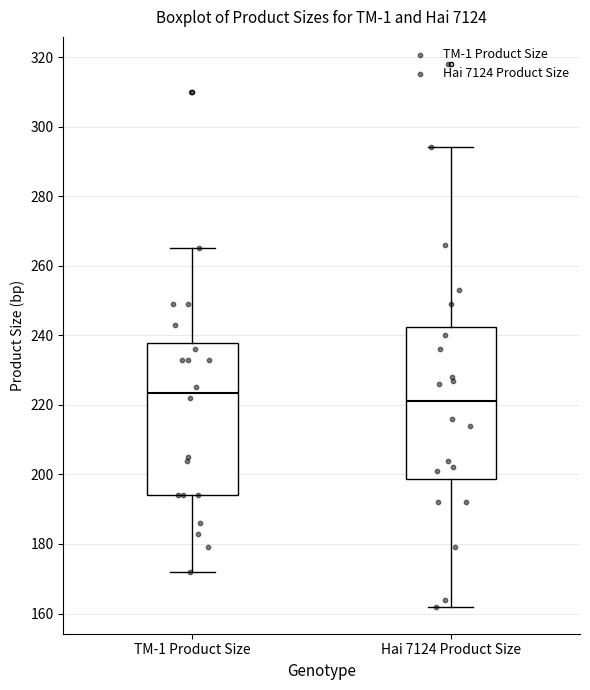

Reading left to right, read every box against the y-axis: the position of its median line, the range the box covers, and the ends of its whiskers. The values are not printed on the chart, so give them approximately, as read against the axis.

TM-1 Product Size: median 224, box 194 to 238, whiskers 172 to 266
Hai 7124 Product Size: median 222, box 198 to 242, whiskers 162 to 294